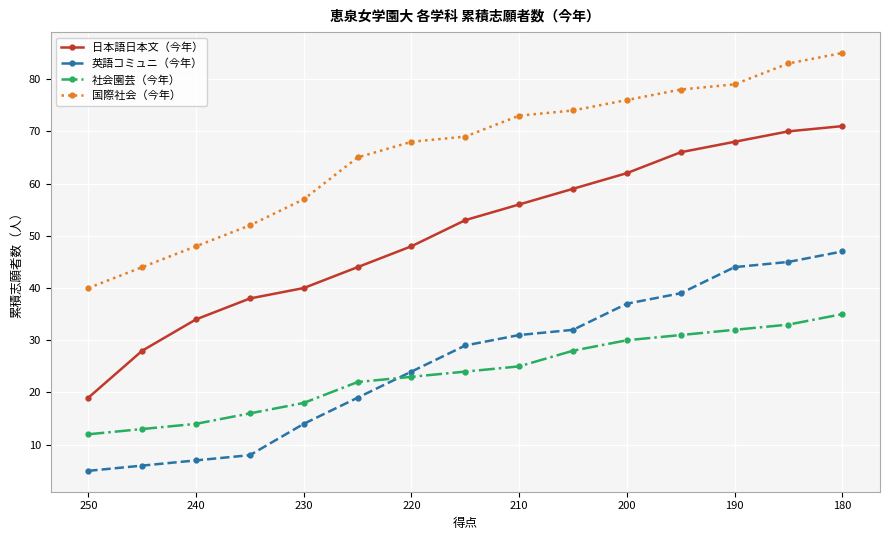

What is the minimum value shown in the chart?

5